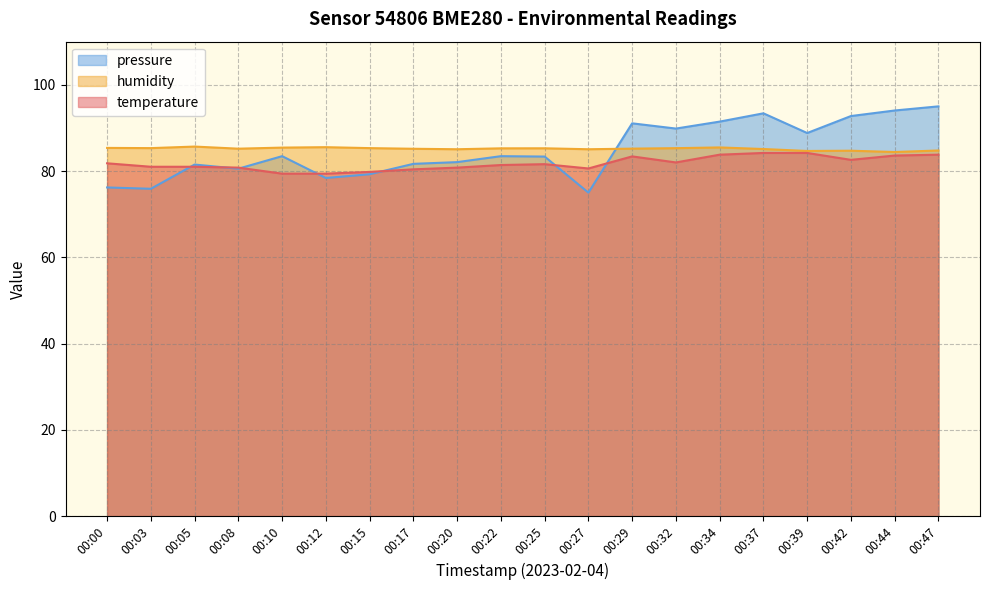

At which category is the sum across all series the highest?

00:47